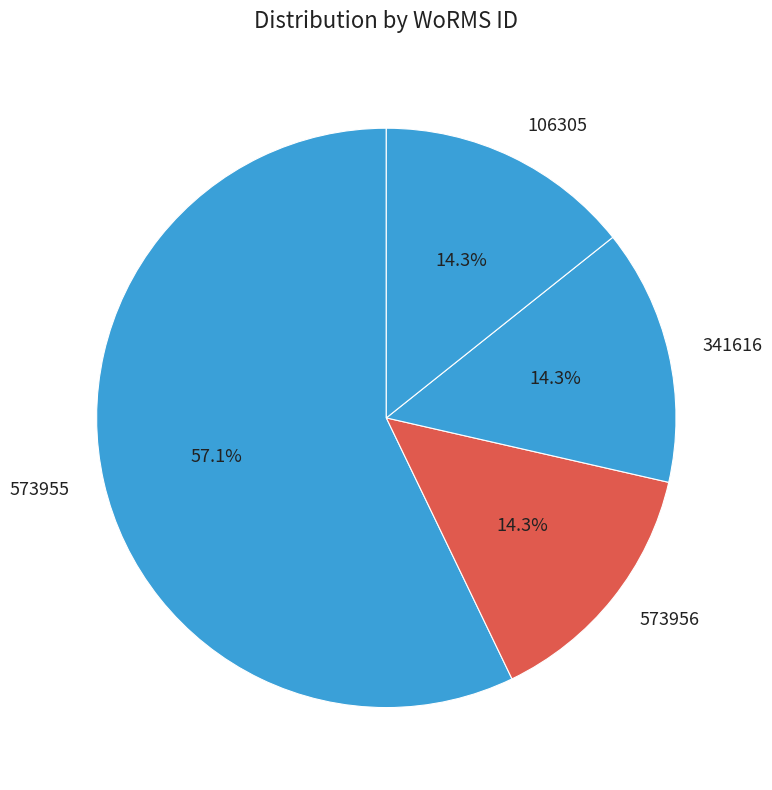

What is the ratio of the value at 106305 to the value at 573956?

1.0